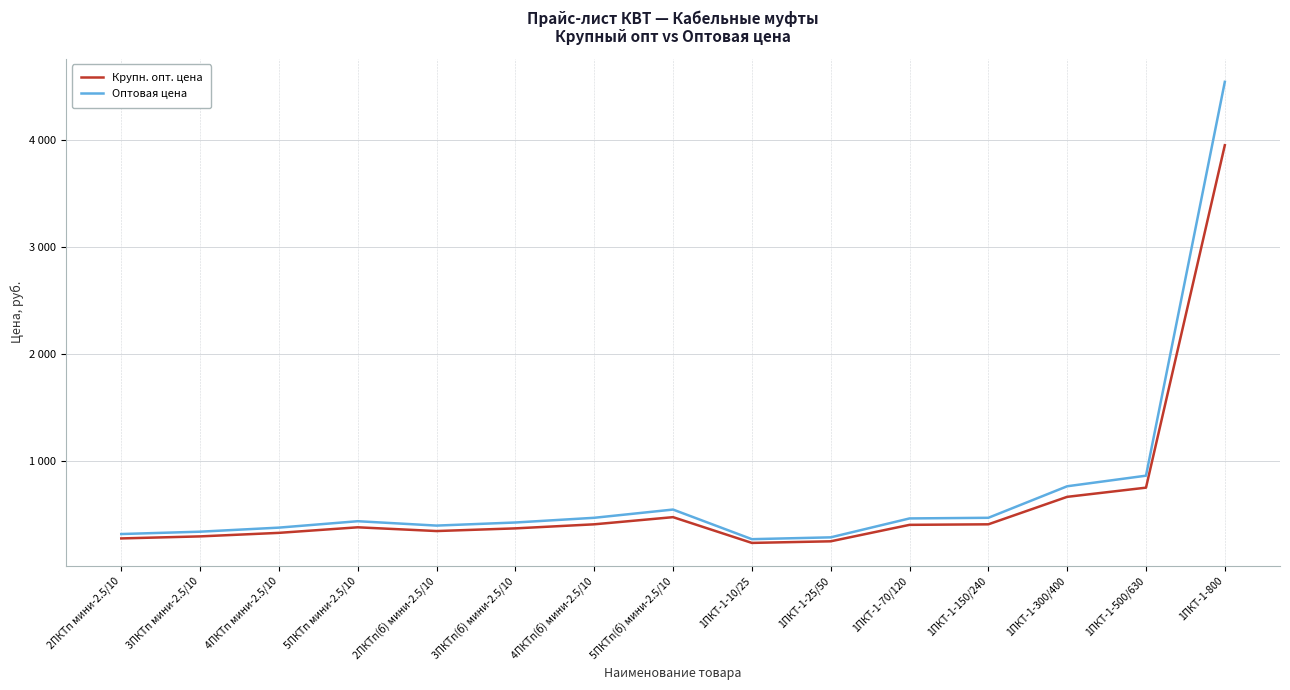

At which category does Оптовая цена reach its first local valley?

2ПКТп(б) мини-2.5/10